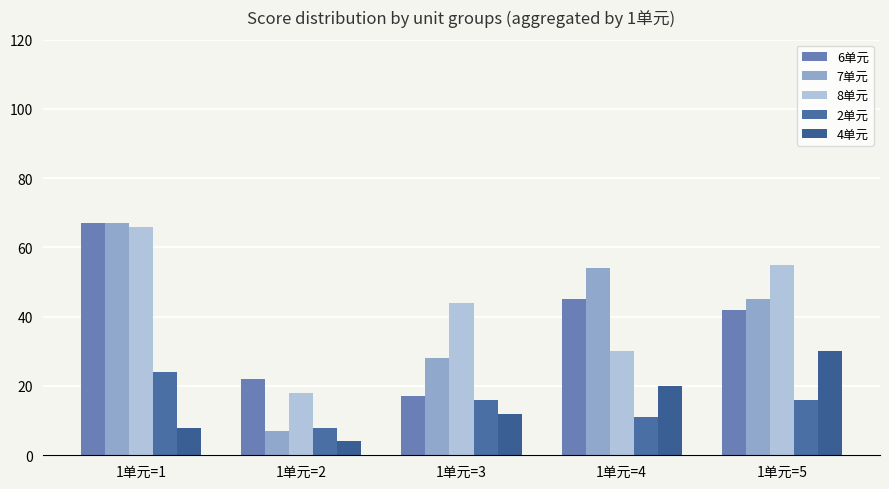

What is the greatest value displayed?

67